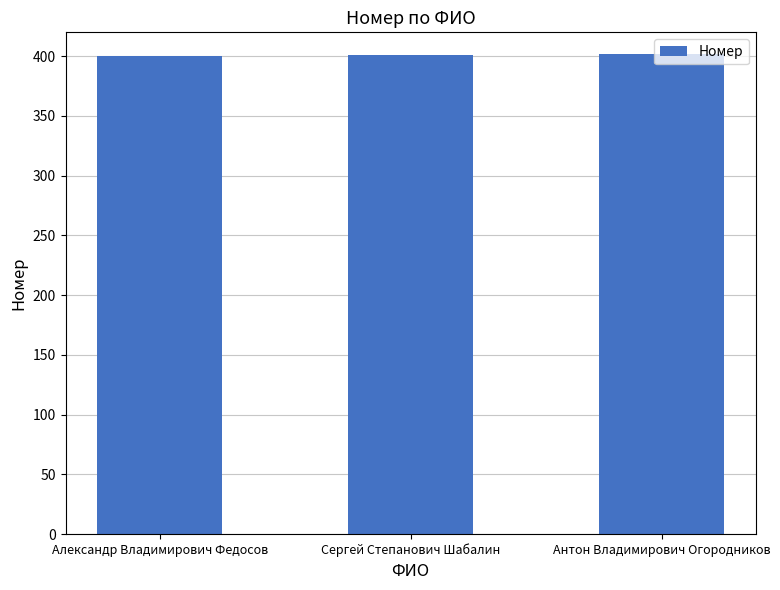

What is the value of the 2nd bar from the left?

401